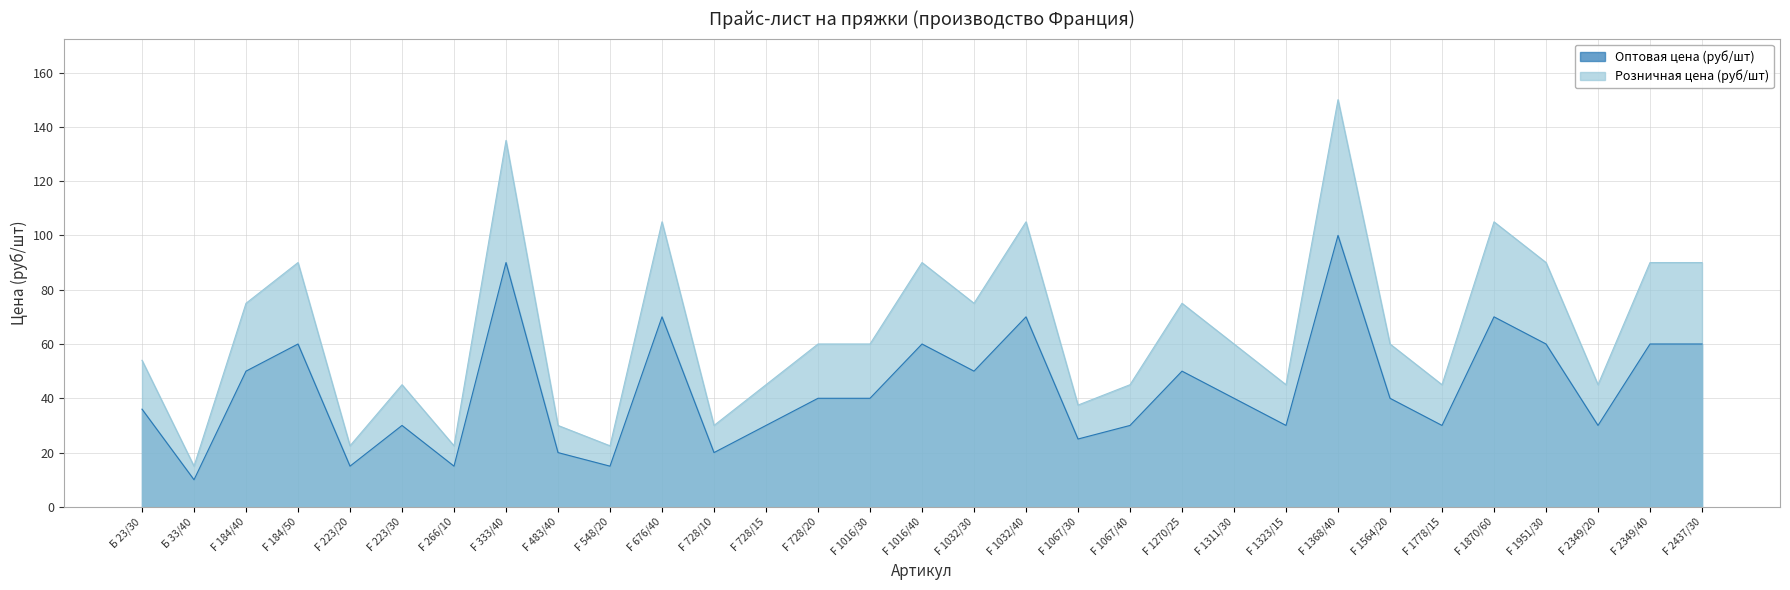

Rank the series by their average value, from lowest to highest.

Оптовая цена (руб/шт), Розничная цена (руб/шт)